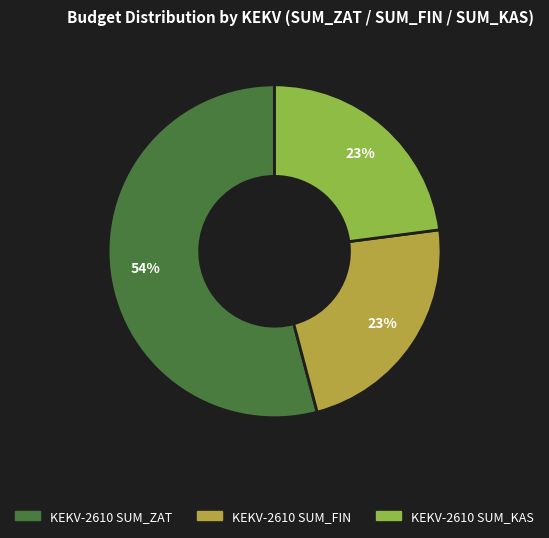

To the nearest percent, what is the difference between the largest and smallest slice percentages?

31%